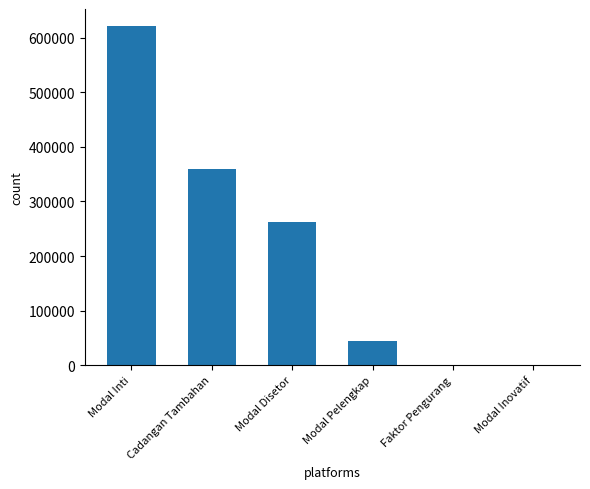

Between Modal Pelengkap and Modal Inti, which is larger?

Modal Inti